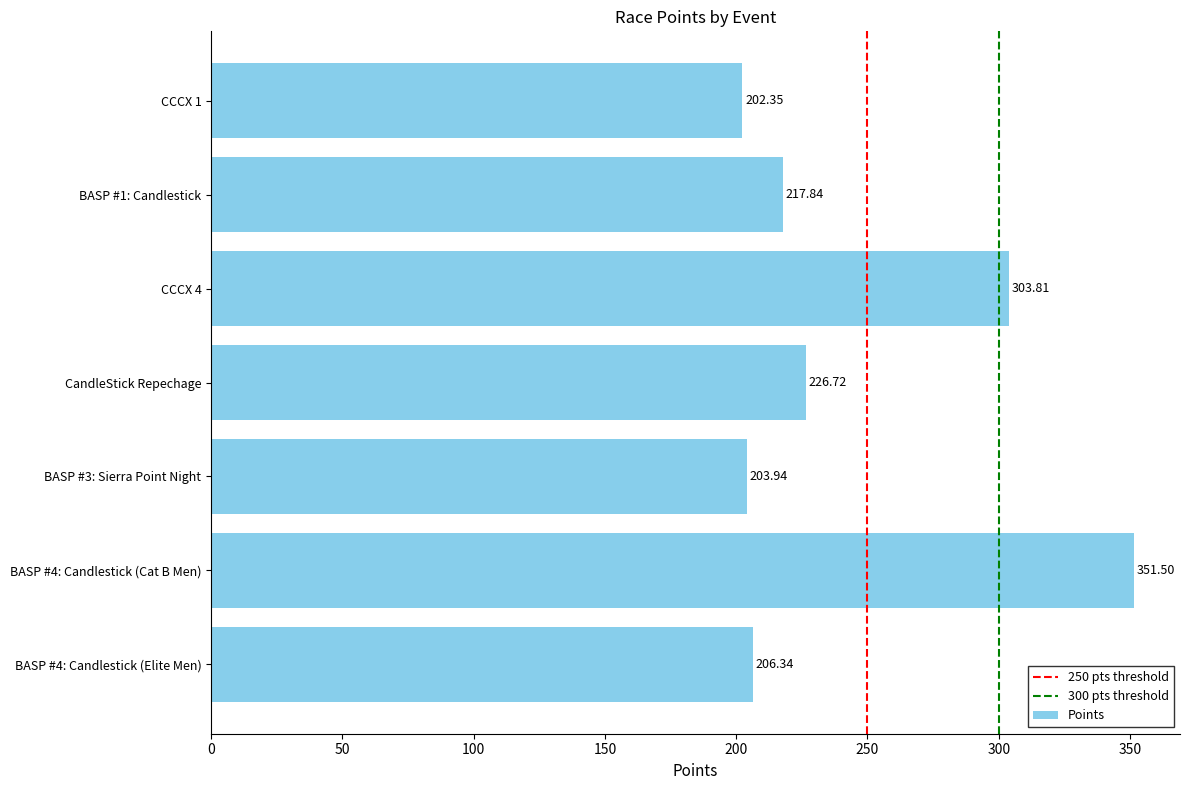

The value at CCCX 4 is 178.9. True or false?

False